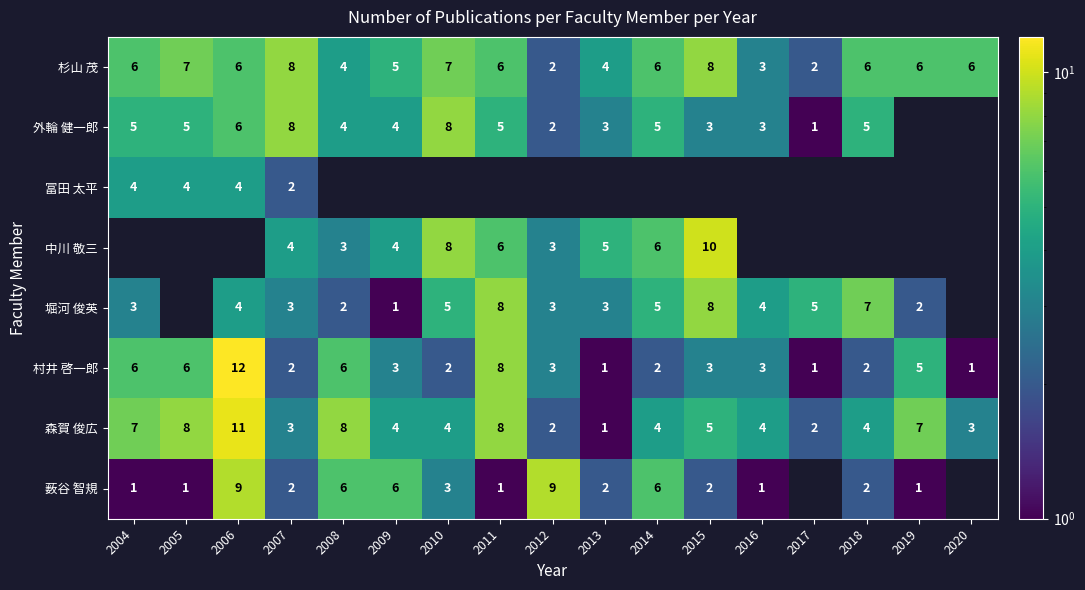

The 外輪 健一郎 series shows 5 at 2011. True or false?

True